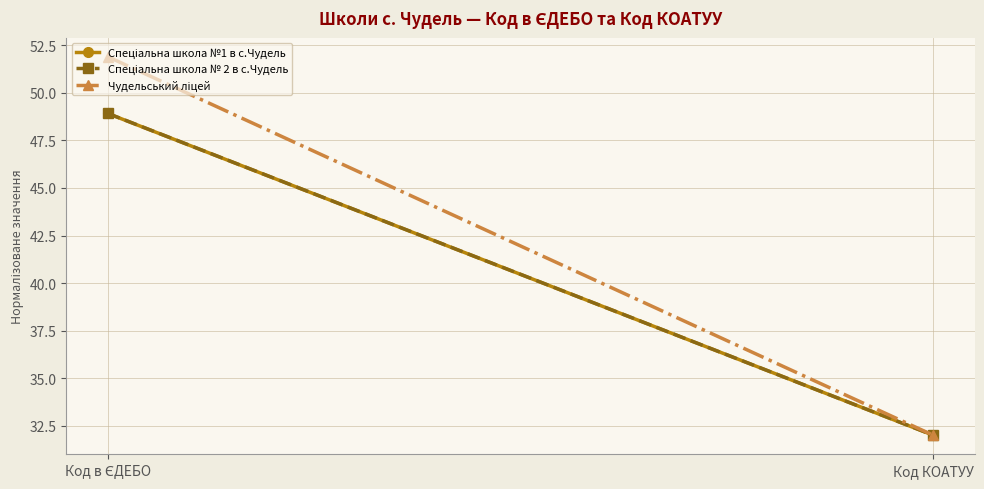

True or false: Чудельський ліцей has a value of 19.5 at Код в ЄДЕБО.

False